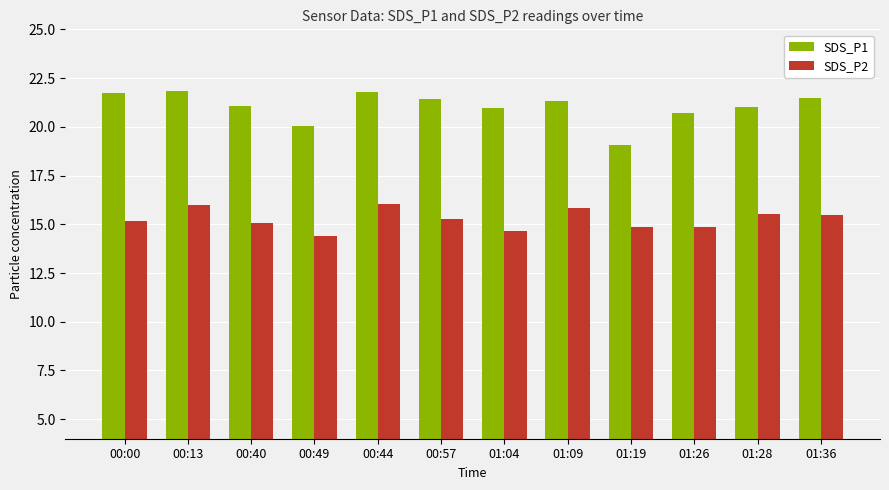

What is the minimum value for SDS_P2?

14.4